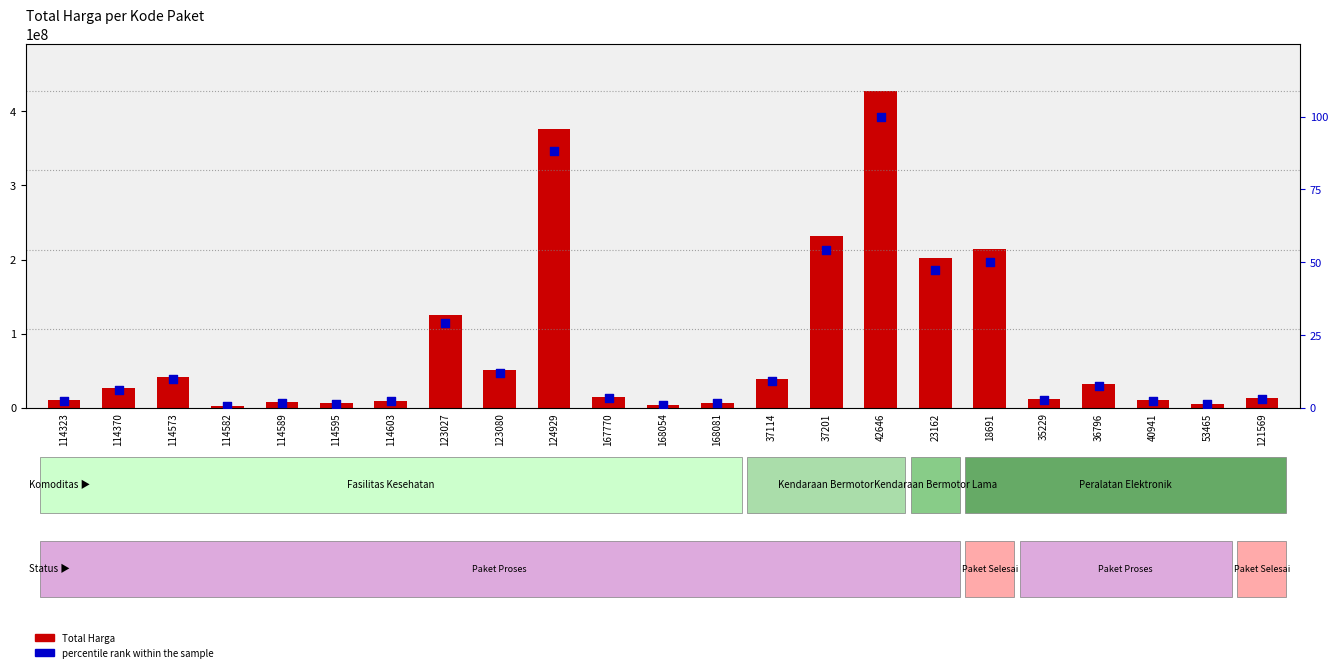

At which category is the sum across all series the highest?

42646